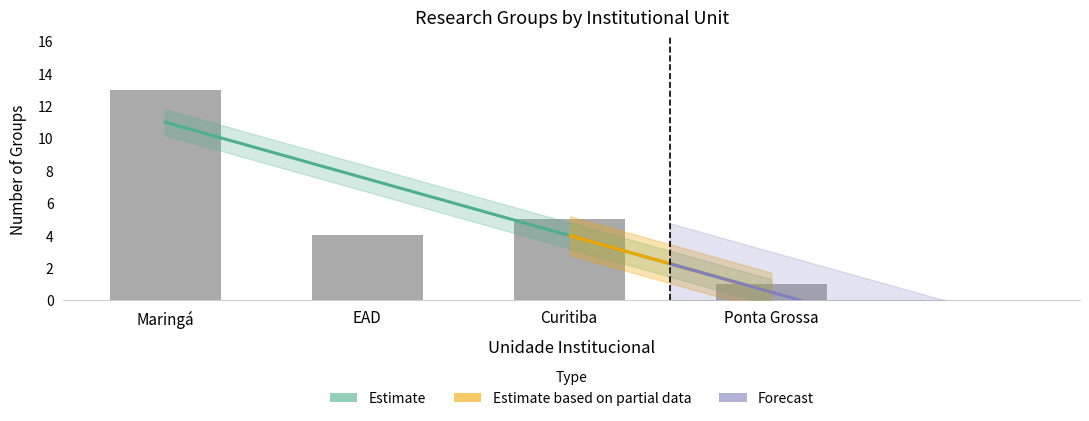

At which label does the data first exceed 5?

Maringá